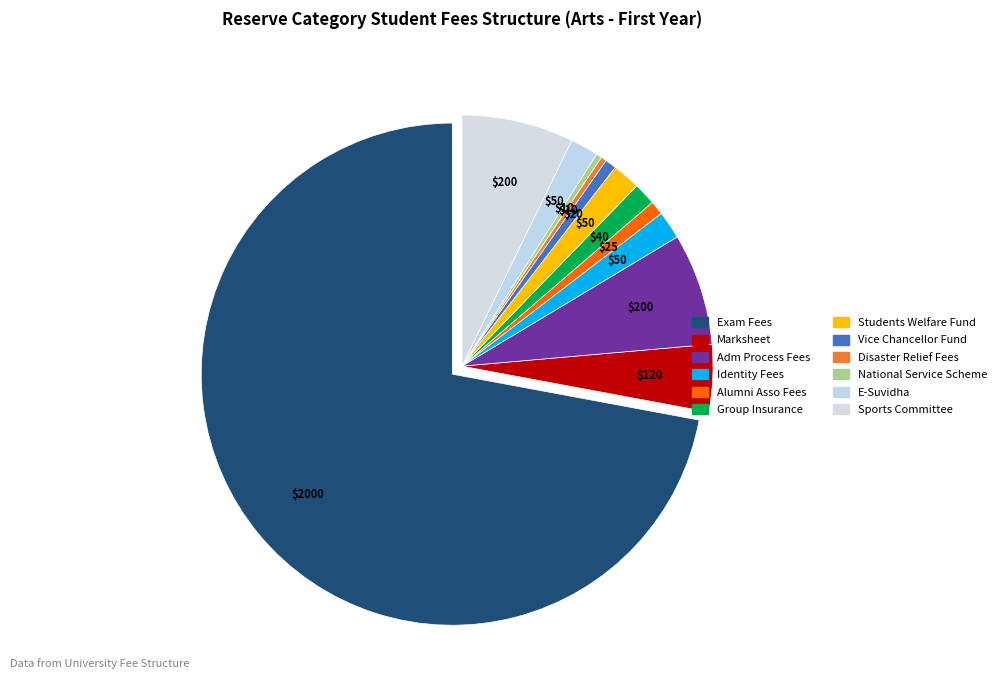

What is the largest slice in the pie chart?

Exam Fees